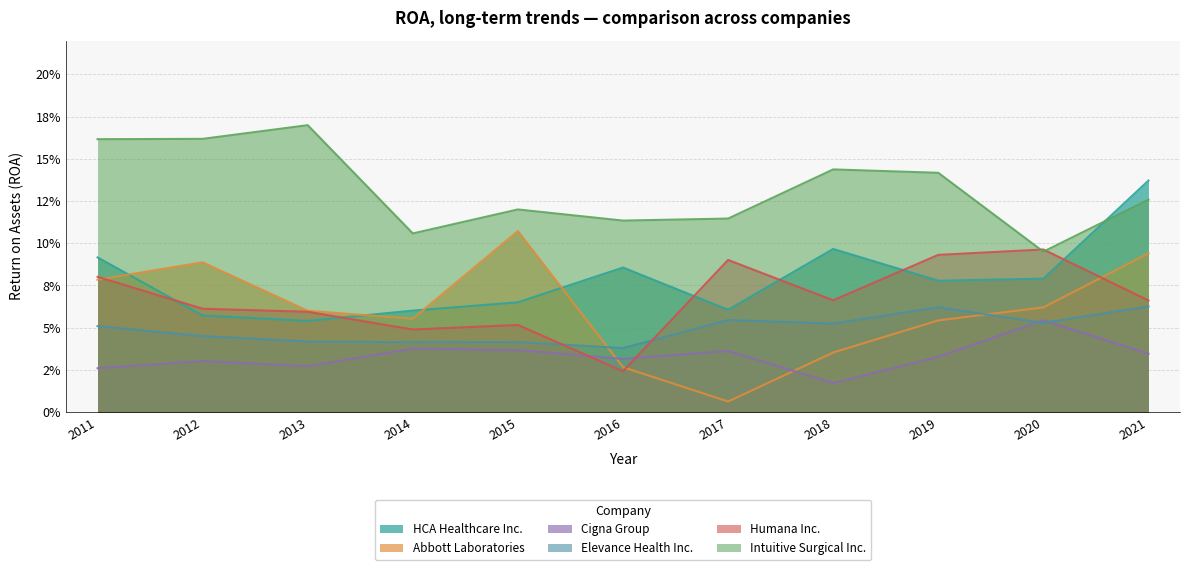

Reading left to right, what are all the values shown in this chart?

HCA Healthcare Inc.: 0.1	0.1	0.1	0.1	0.1	0.1	0.1	0.1	0.1	0.1	0.1
Abbott Laboratories: 0.1	0.1	0.1	0.1	0.1	0.0	0.0	0.0	0.1	0.1	0.1
Cigna Group: 0.0	0.0	0.0	0.0	0.0	0.0	0.0	0.0	0.0	0.1	0.0
Elevance Health Inc.: 0.1	0.0	0.0	0.0	0.0	0.0	0.1	0.1	0.1	0.1	0.1
Humana Inc.: 0.1	0.1	0.1	0.0	0.1	0.0	0.1	0.1	0.1	0.1	0.1
Intuitive Surgical Inc.: 0.2	0.2	0.2	0.1	0.1	0.1	0.1	0.1	0.1	0.1	0.1